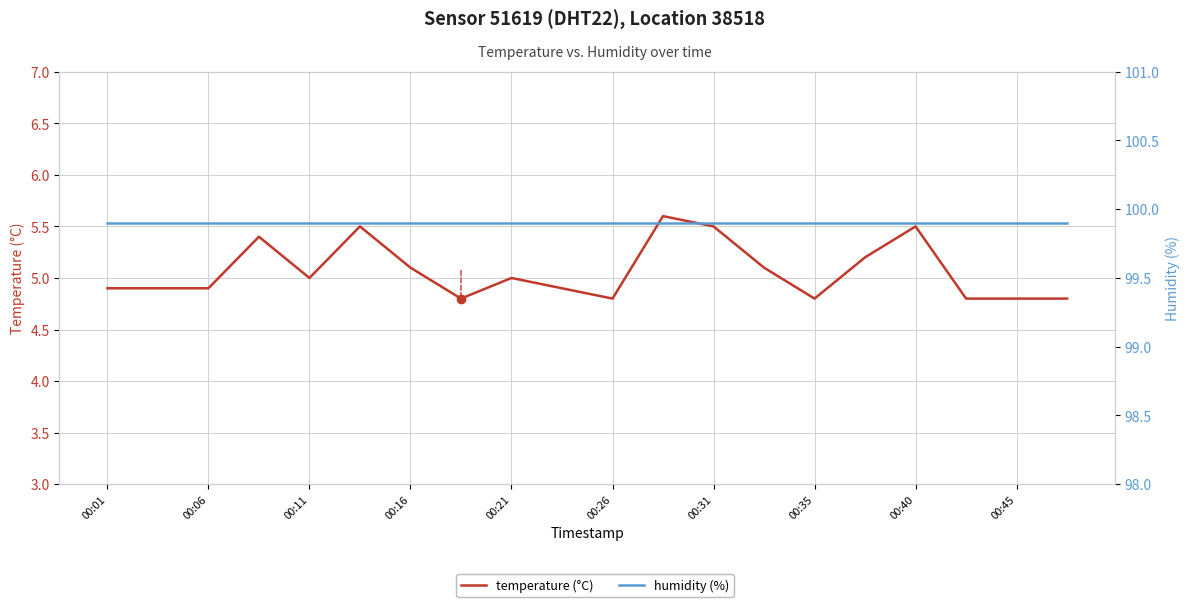

Which category has the lowest value across all series?

00:35